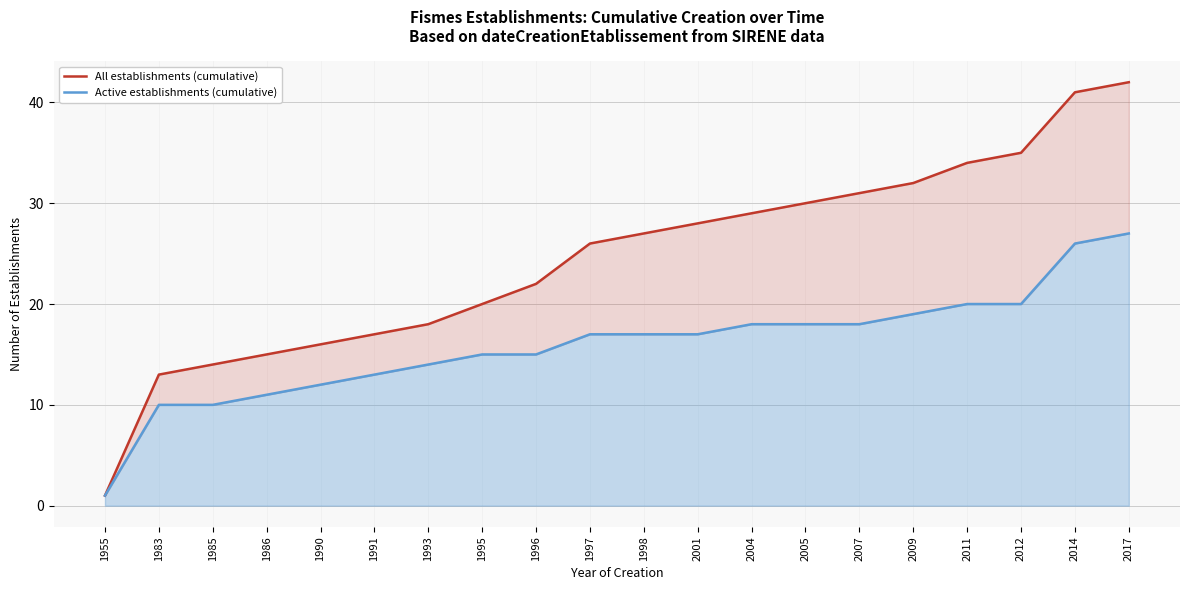

At which label does Active establishments (cumulative) first exceed 17?

2004